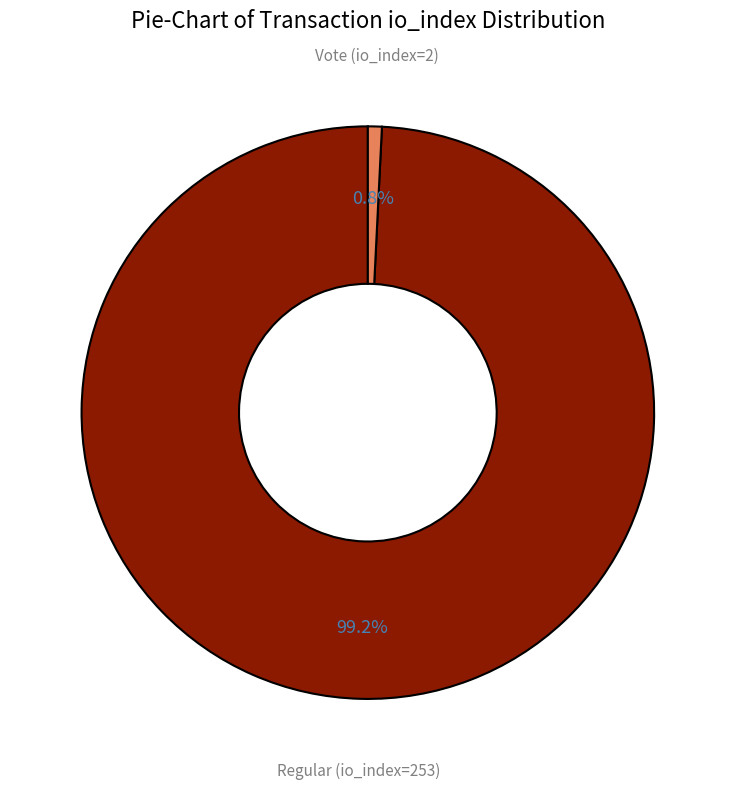

Does any single category account for the majority?

Yes